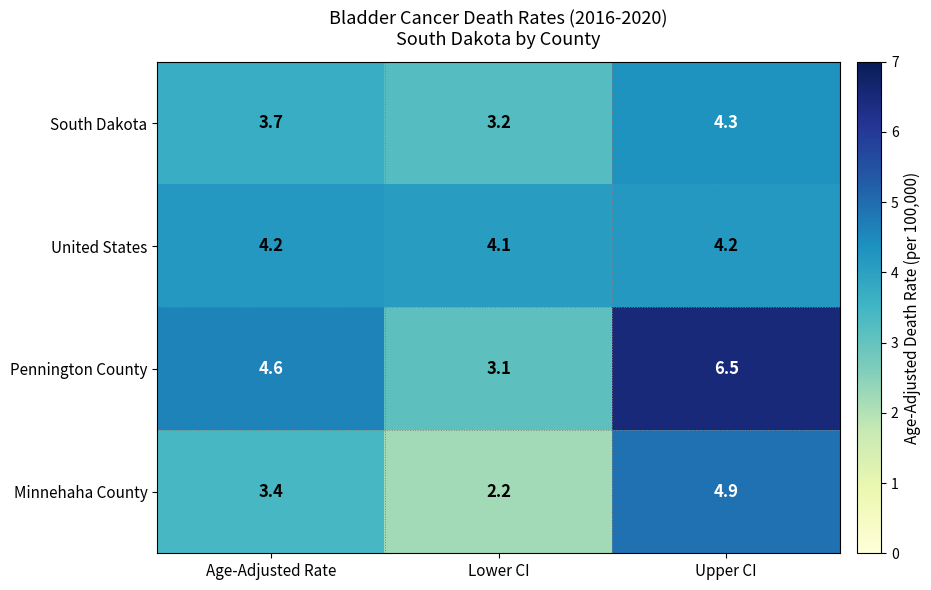

Count the number of data series in this chart.

4